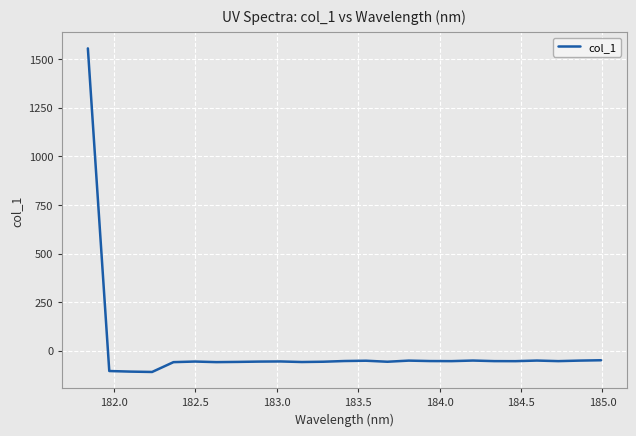

Count the number of data series in this chart.

1